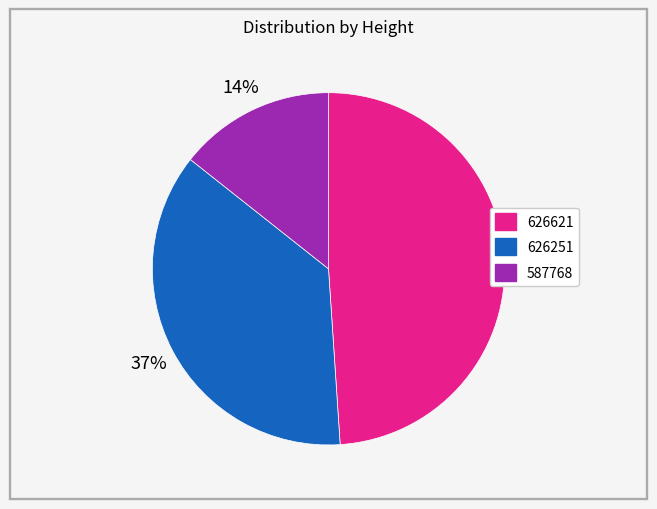

Which has a higher value, 626621 or 626251?

626621